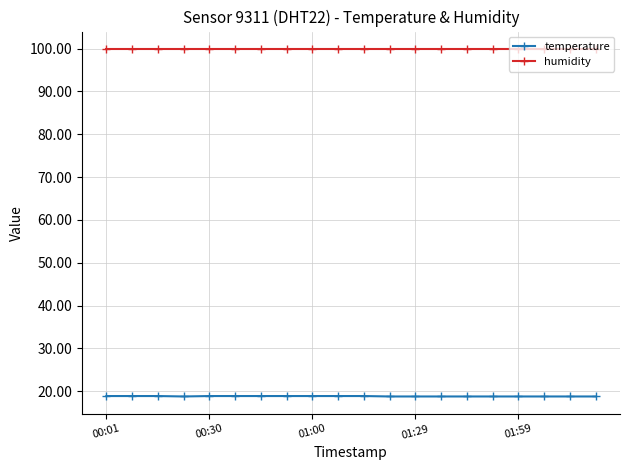

Rank the series by their average value, from lowest to highest.

temperature, humidity